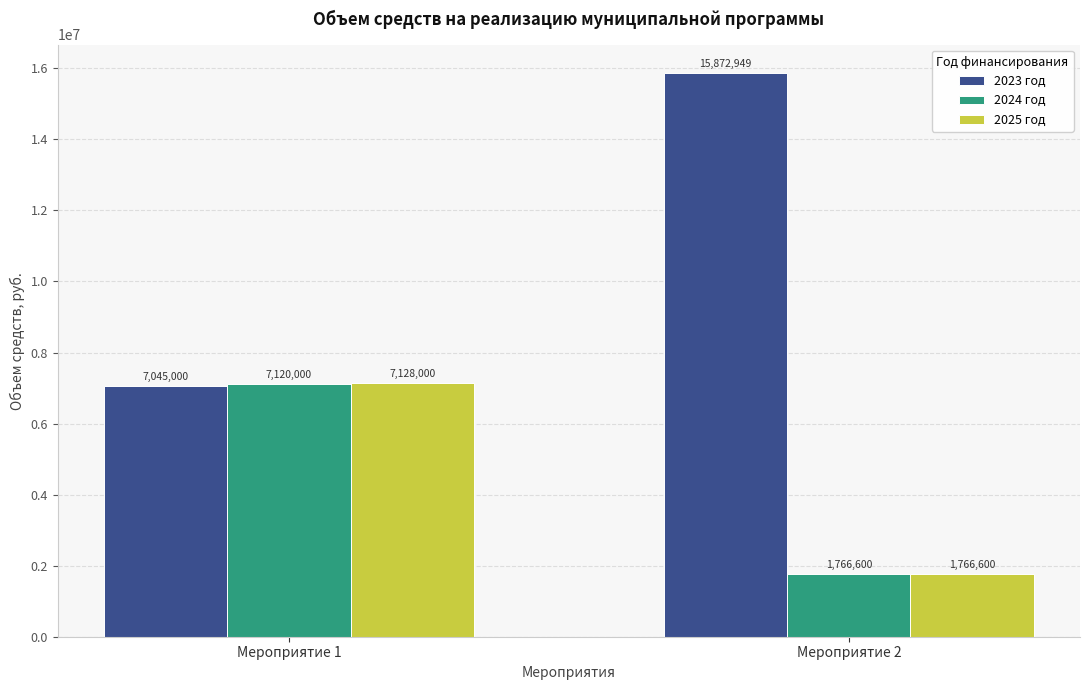

At which category is the sum across all series the highest?

Мероприятие 1